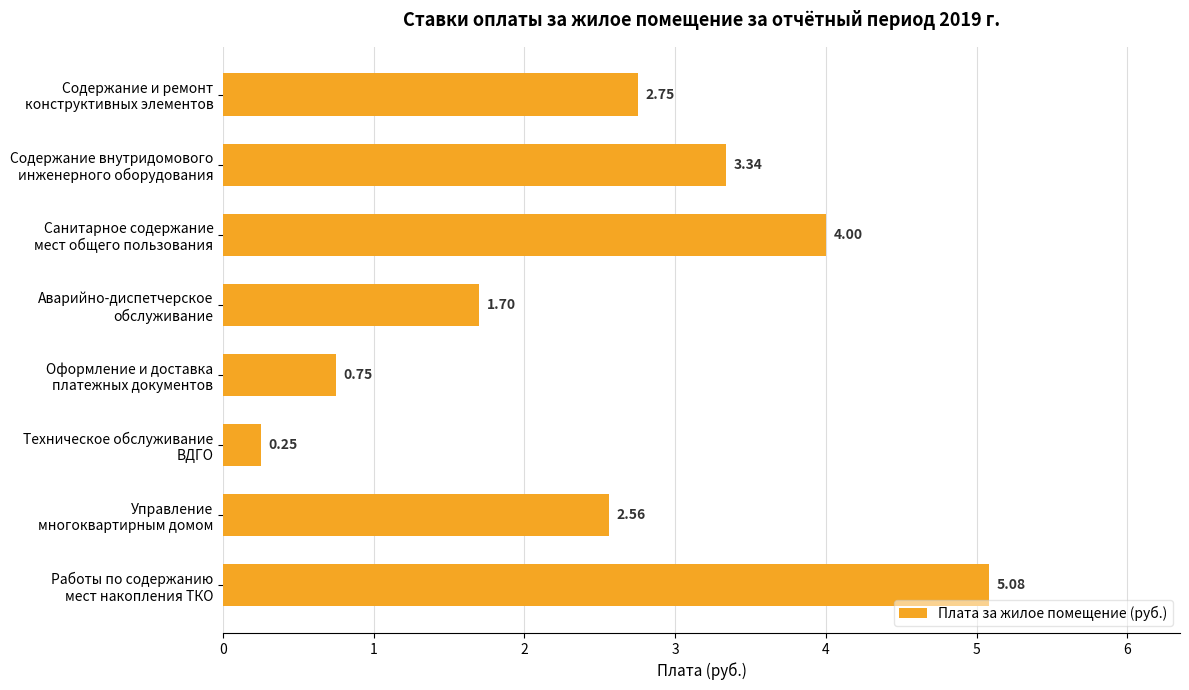

Which category has the lowest value across all series?

Техническое обслуживание
ВДГО